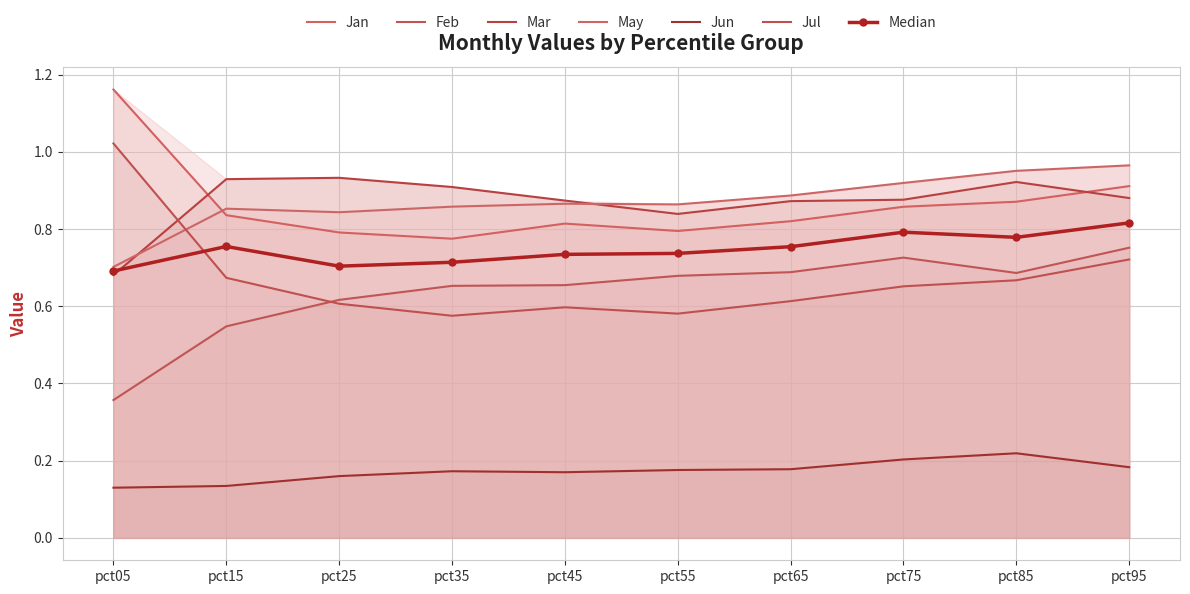

Rank the series by their maximum value, from highest to lowest.

Jan, Jul, May, Mar, Feb, Jun